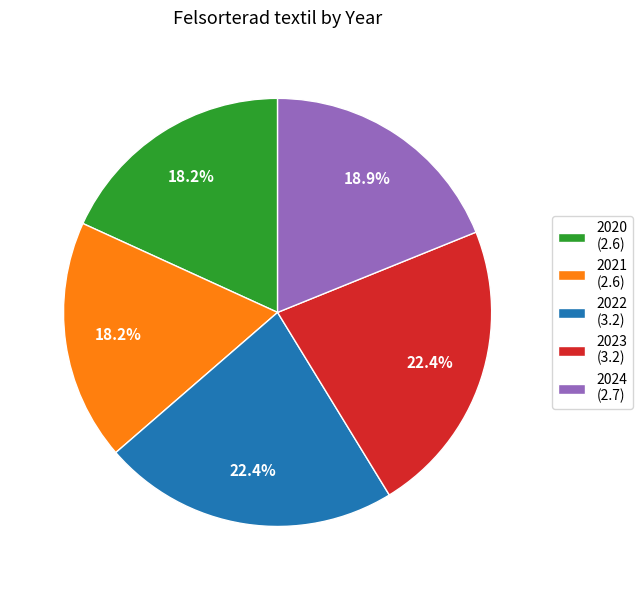

How many slices are in this pie chart?

5